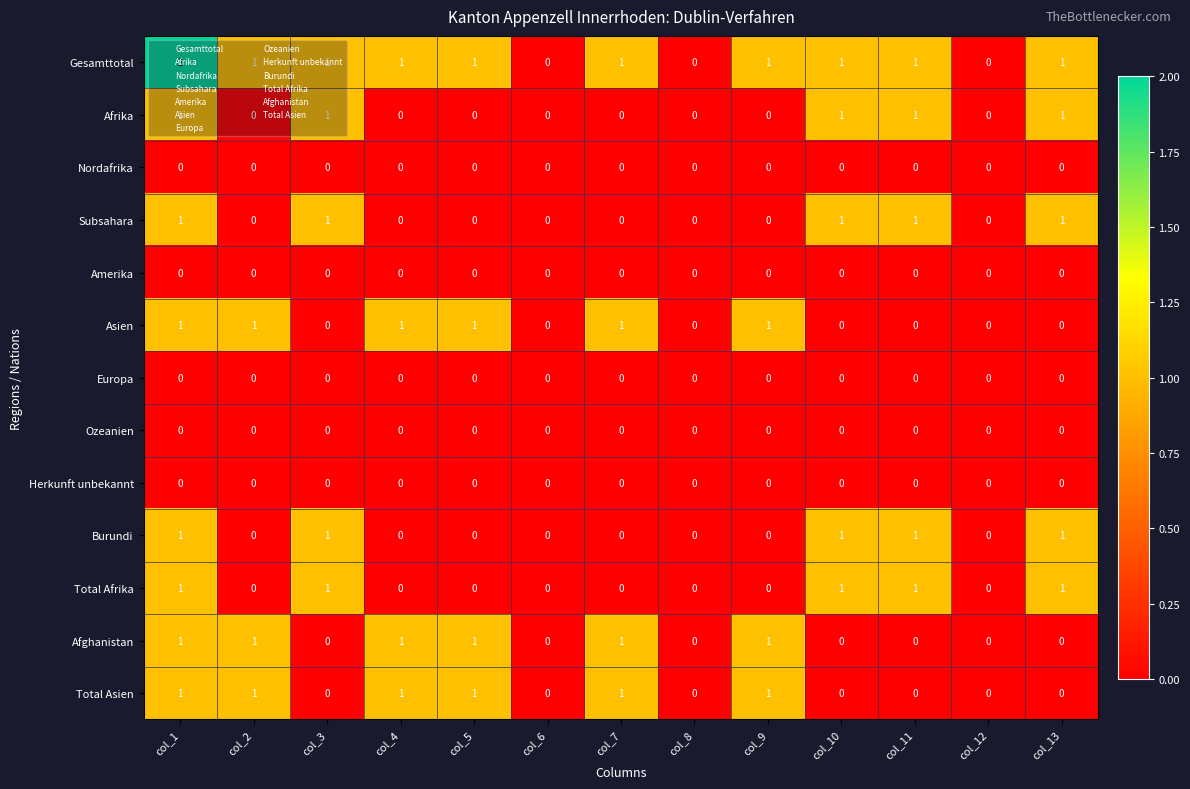

Which series has the largest total across all categories?

Gesamttotal